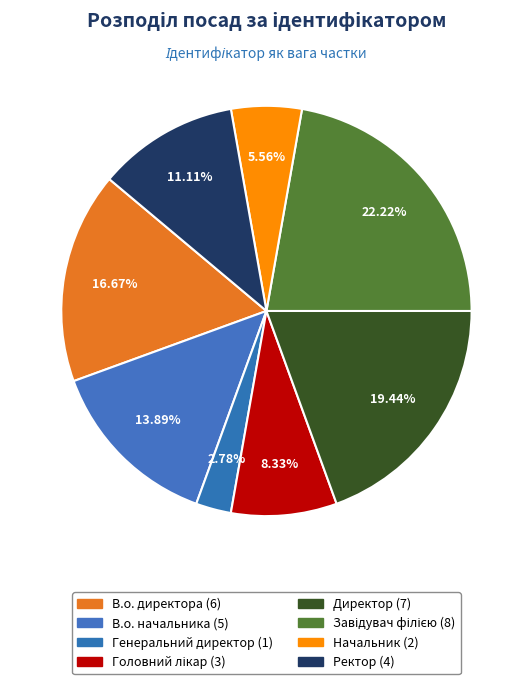

What is the change in value from Головний лікар to Начальник?

-1